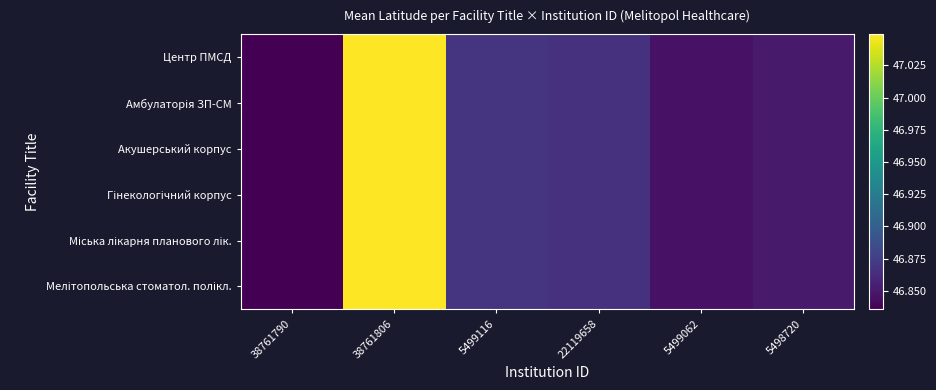

Count the number of data series in this chart.

6